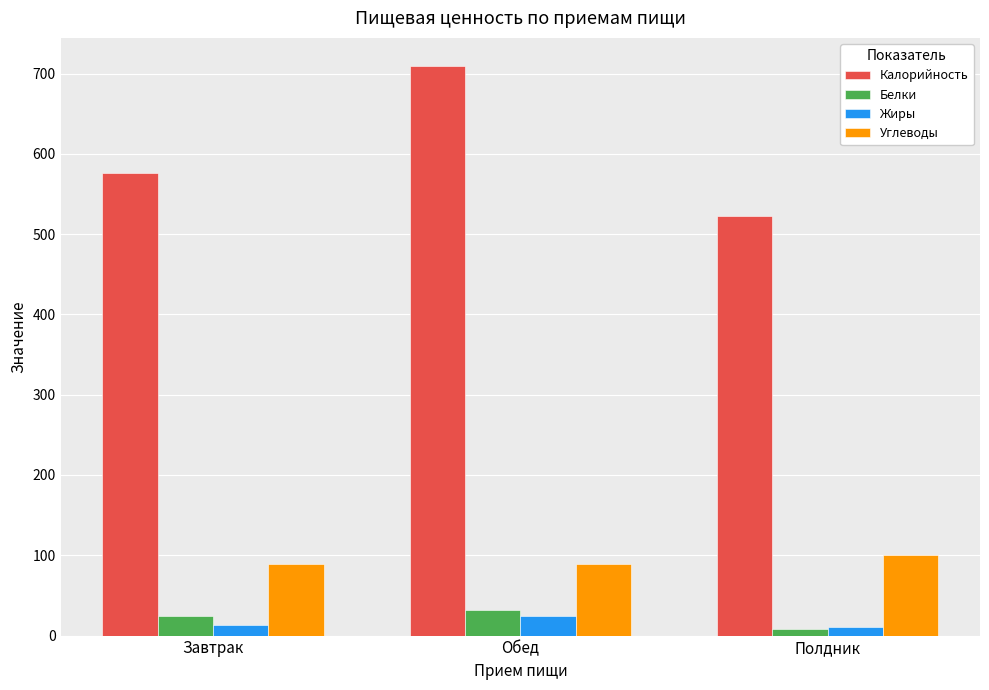

At which label does Белки first exceed 24?

Завтрак